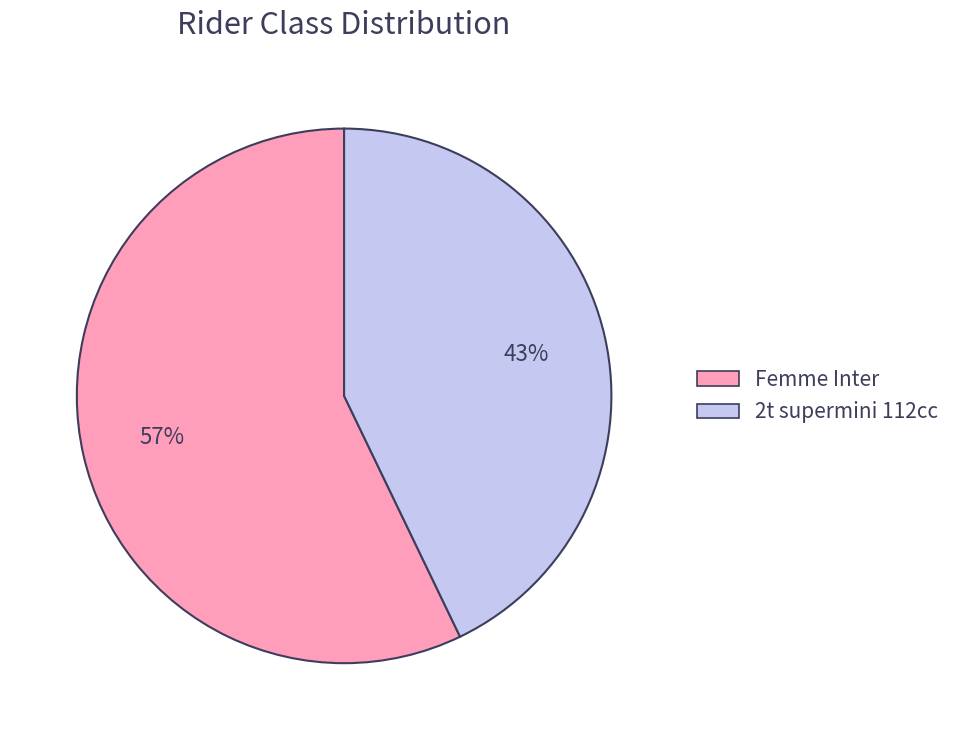

Combined, do Femme Inter and 2t supermini 112cc account for over 50%?

Yes